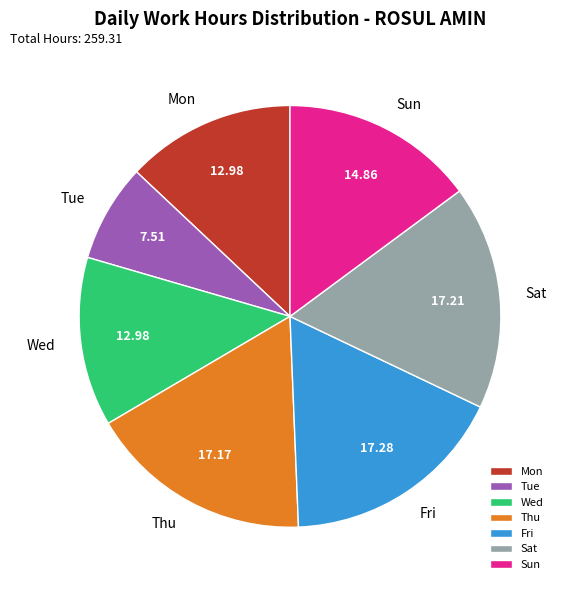

How many segments does this pie chart have?

7